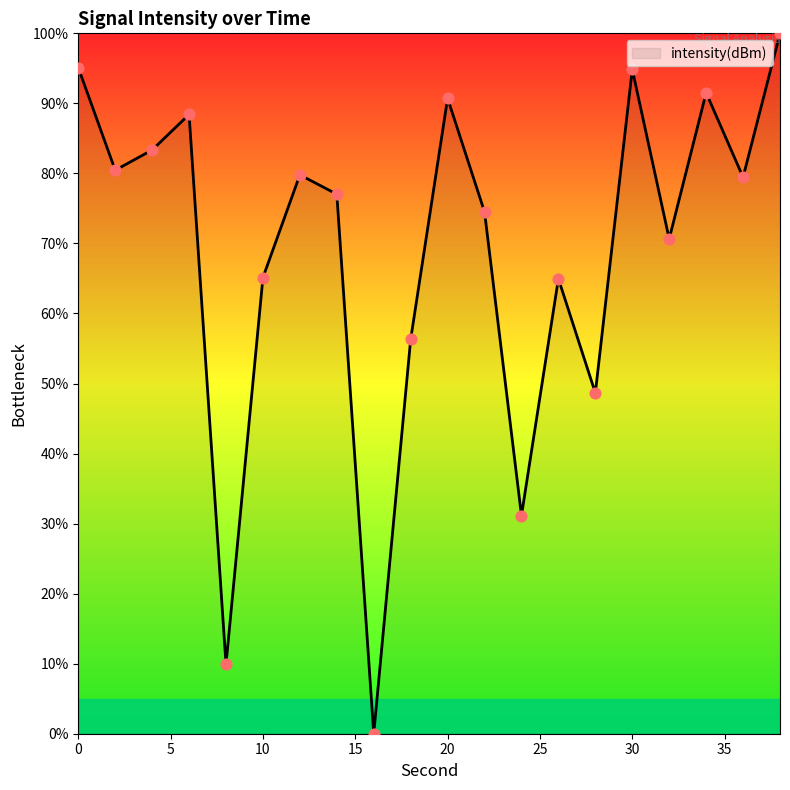

What is the difference between the maximum and minimum values?

100.0